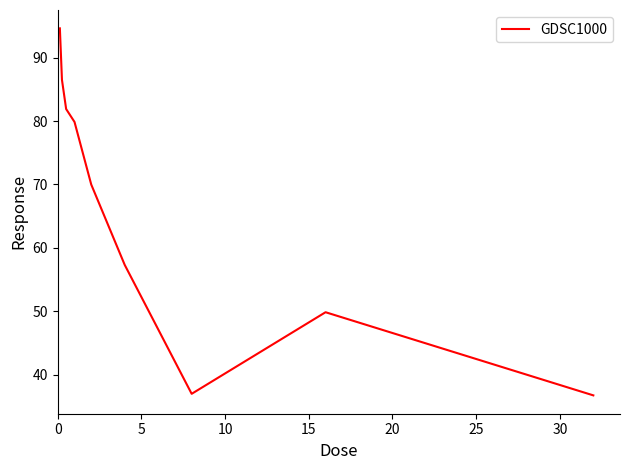

What is the average value?

66.0